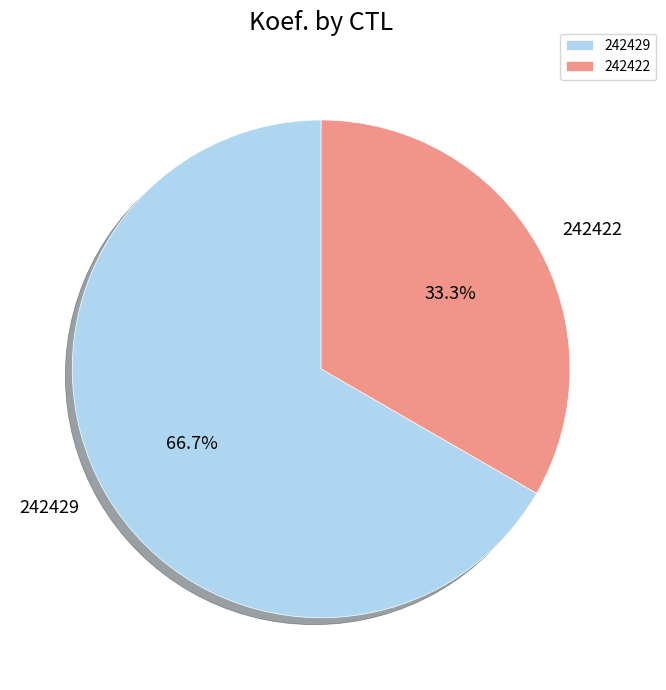

Which has a higher value, 242422 or 242429?

242429